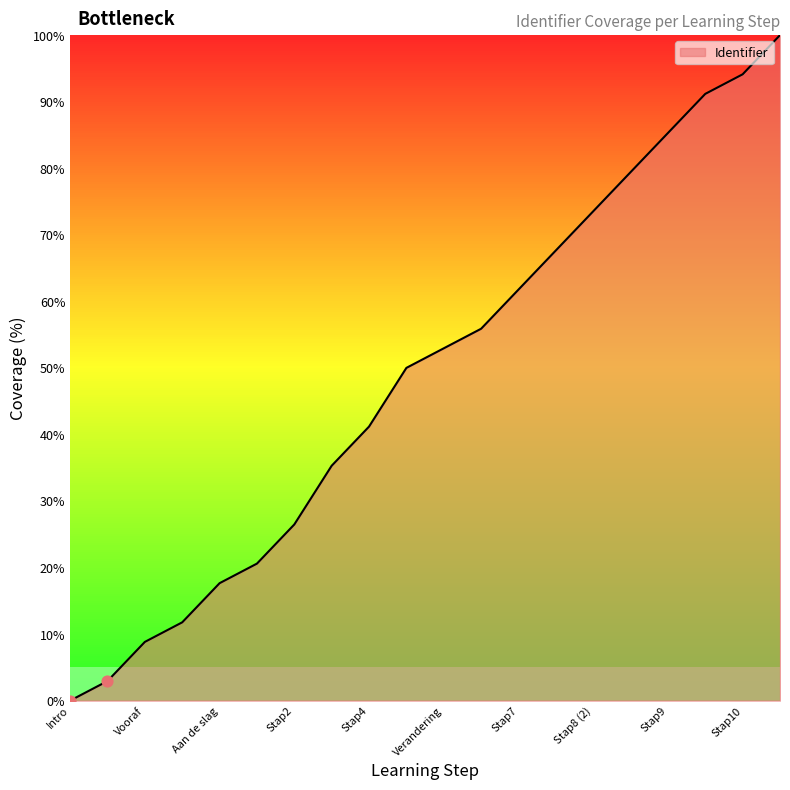

What is the difference between the maximum and minimum values?

100.0